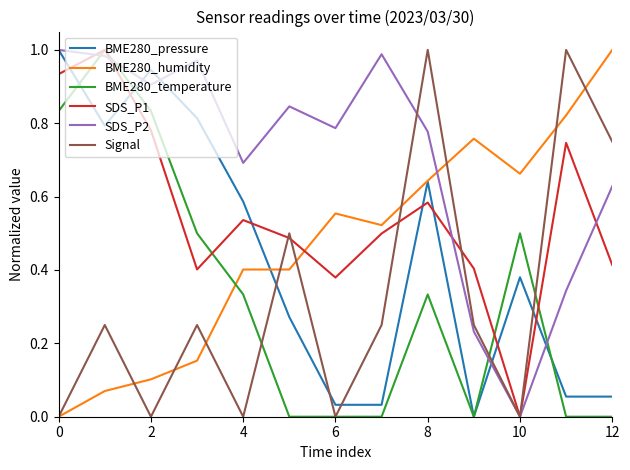

True or false: SDS_P2 and BME280_humidity intersect in this chart.

True